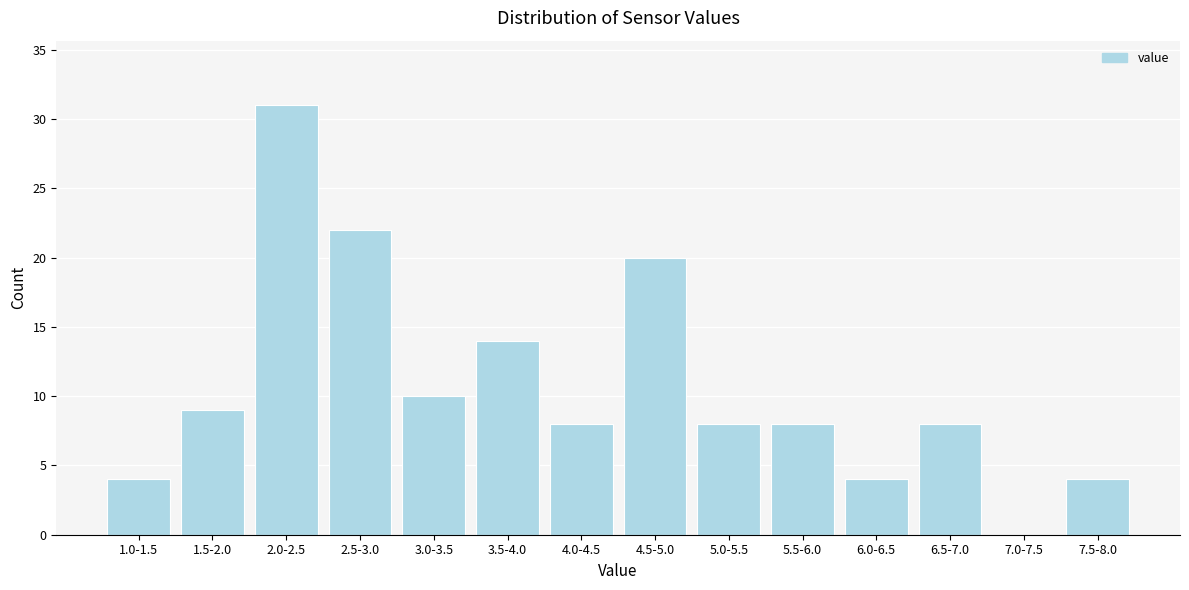

Reading left to right, what are all the values shown in this chart?

1.0-1.5=4	1.5-2.0=9	2.0-2.5=31	2.5-3.0=22	3.0-3.5=10	3.5-4.0=14	4.0-4.5=8	4.5-5.0=20	5.0-5.5=8	5.5-6.0=8	6.0-6.5=4	6.5-7.0=8	7.0-7.5=0	7.5-8.0=4